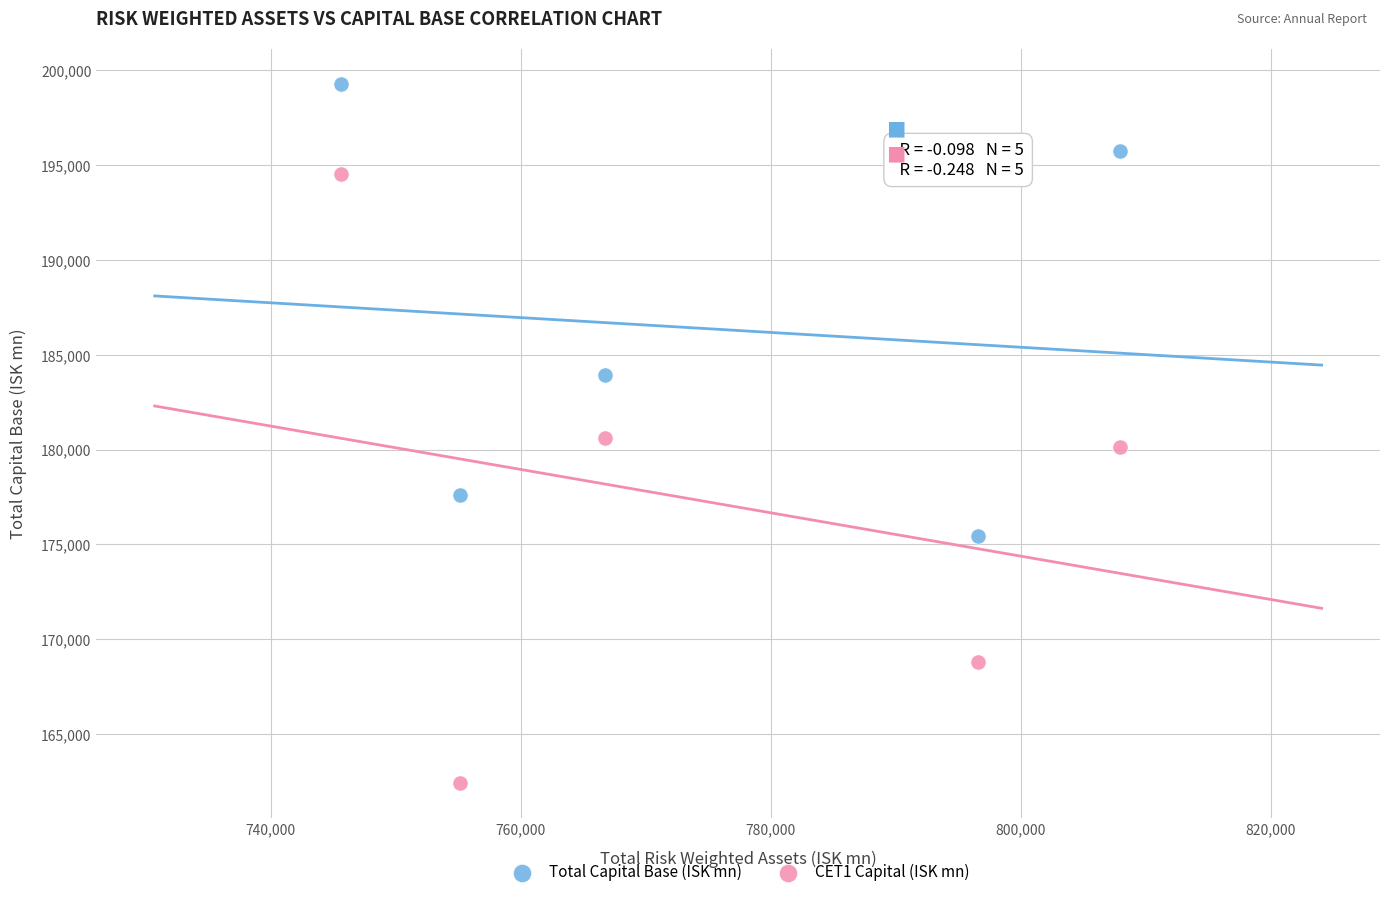

Which series has the widest spread of Y values?

CET1 Capital (ISK mn)